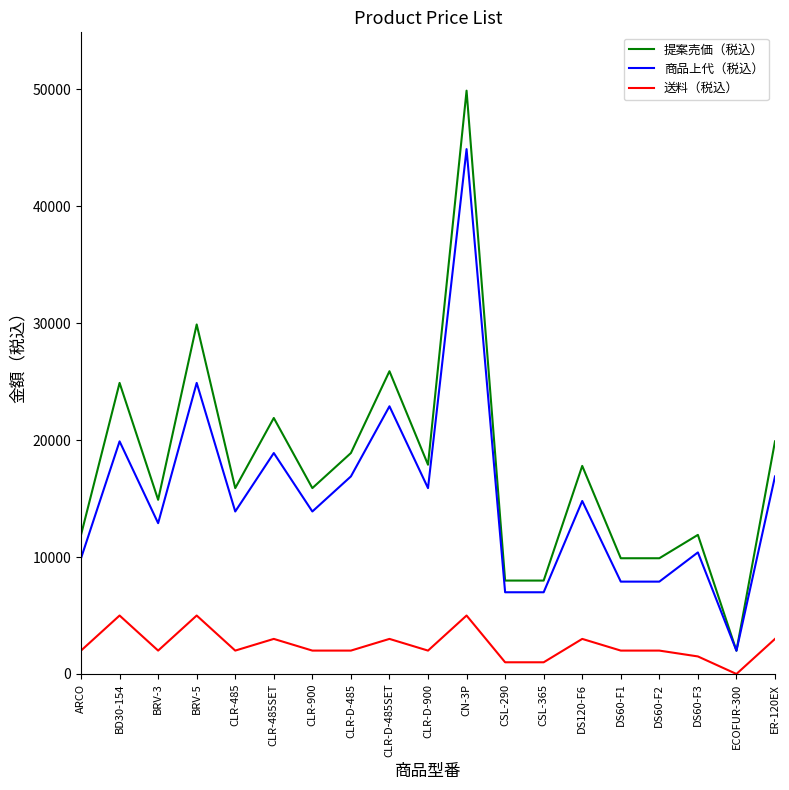

What is the maximum value shown in the chart?

49900